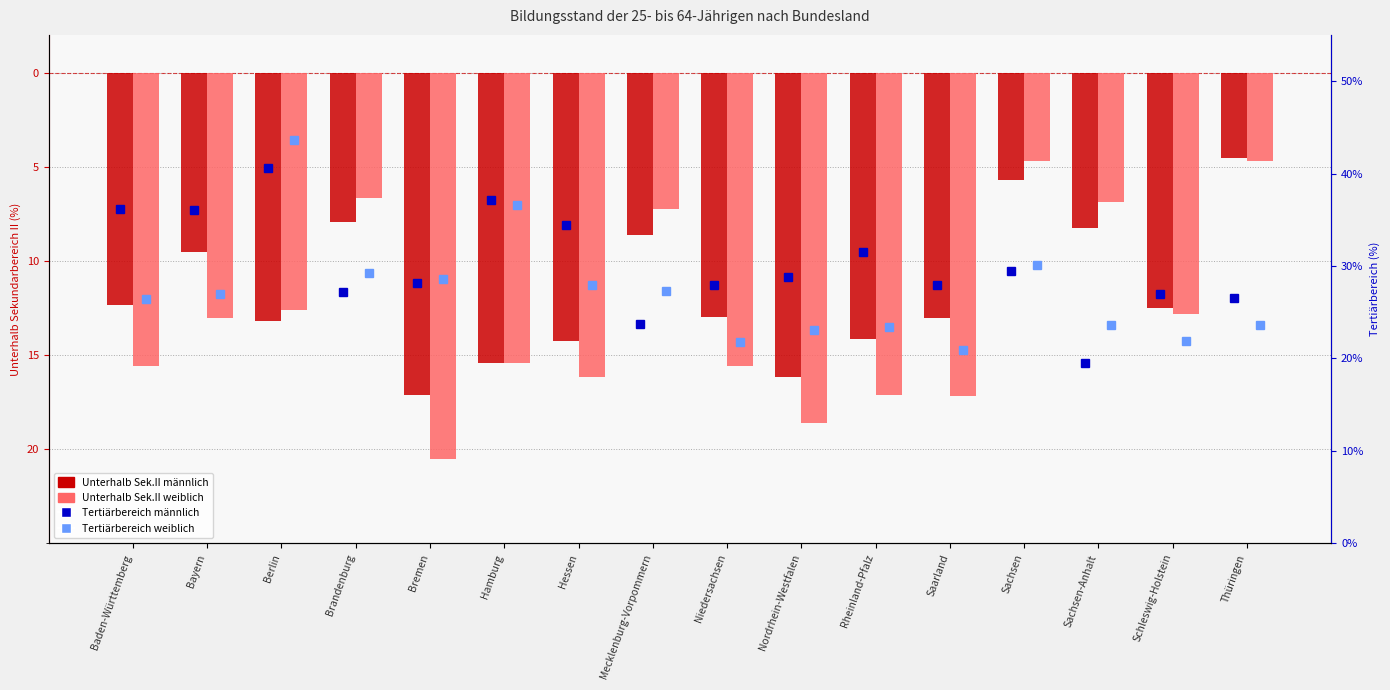

What is the sum of the Unterhalb Sek.II männlich values at Hessen and Hamburg?

-29.7